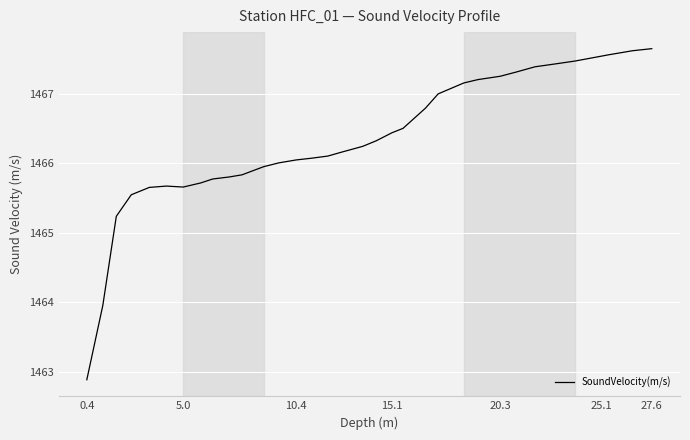

What is the minimum value shown in the chart?

1462.9